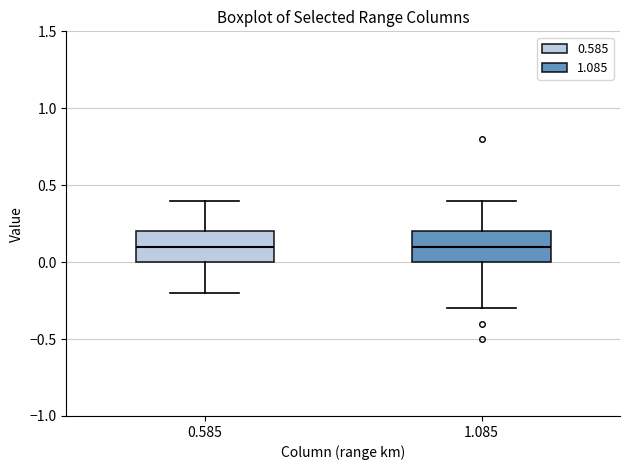

Reading left to right, transcribe this box plot: for each box, give where its median line is, the range the box spans, and where its two whiskers end, as read against the y-axis. The values are not printed on the chart, so give them approximately, as read against the axis.

0.585: median 0.1, box 0.0 to 0.2, whiskers -0.2 to 0.4
1.085: median 0.1, box 0.0 to 0.2, whiskers -0.3 to 0.4